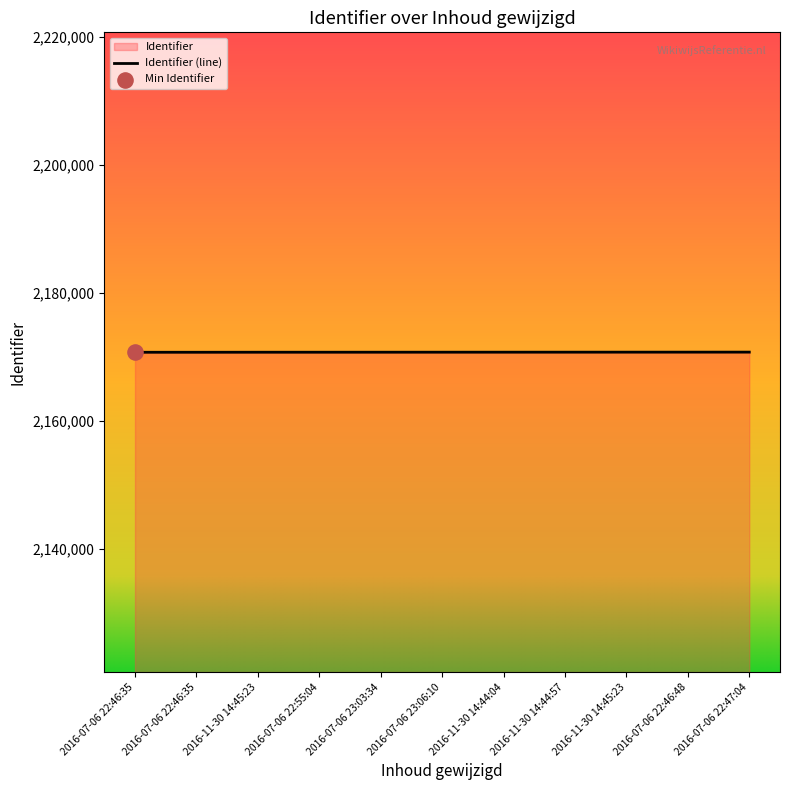

What is the change in value from 2016-07-06 22:46:35 to 2016-11-30 14:44:04?

+14